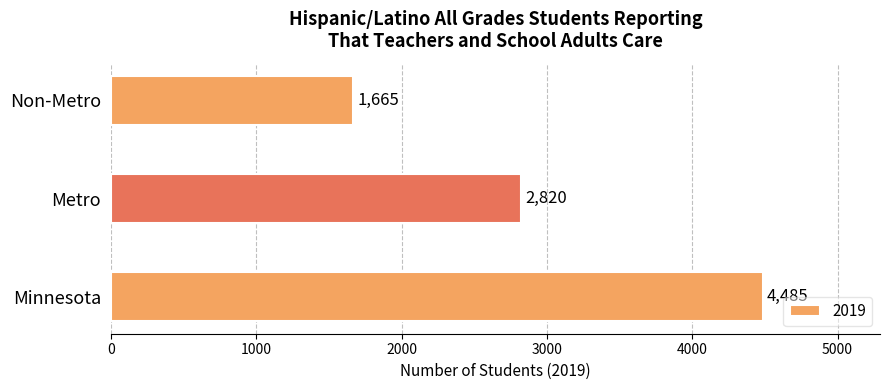

At which label is the value closest to 3075?

Metro